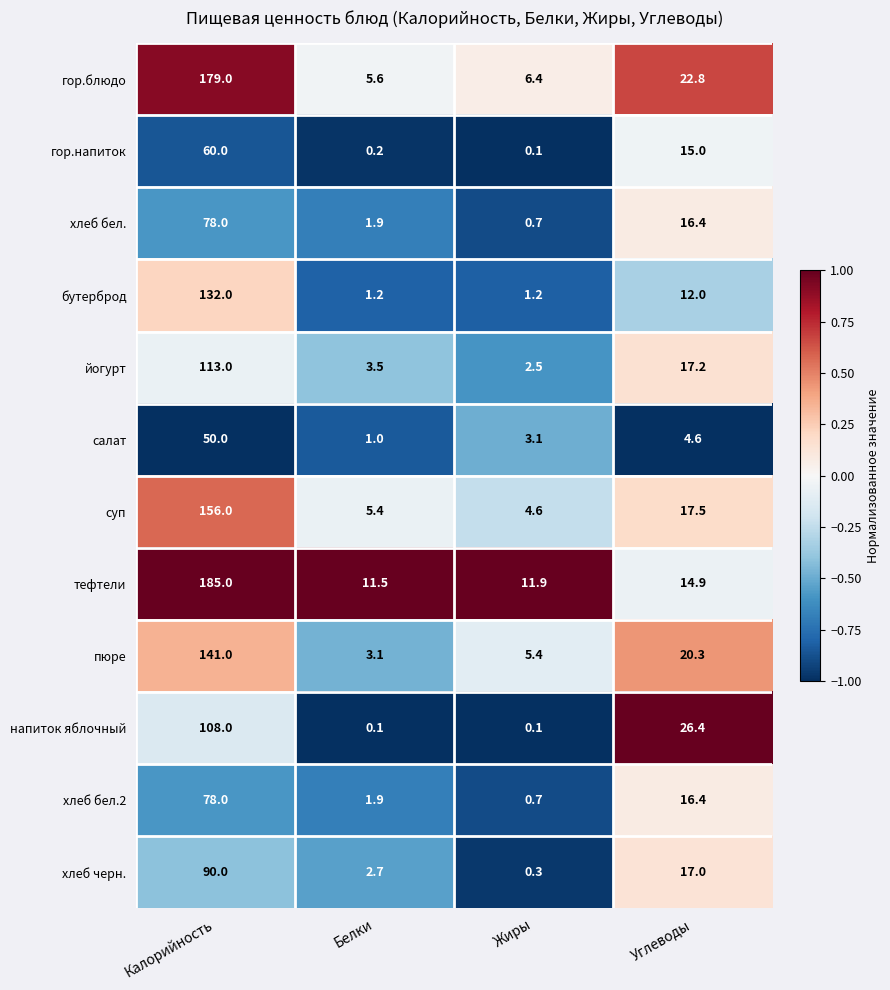

Where is бутерброд nearest to the value 66?

Углеводы